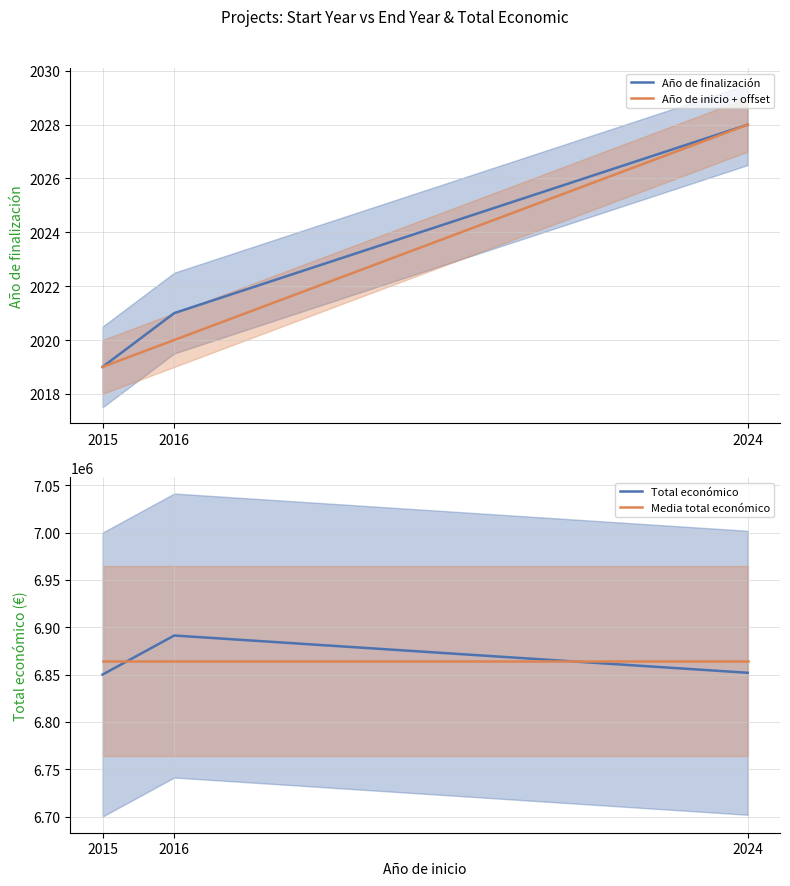

What is the value of the Año de finalización point at the 3rd from the left?

2028